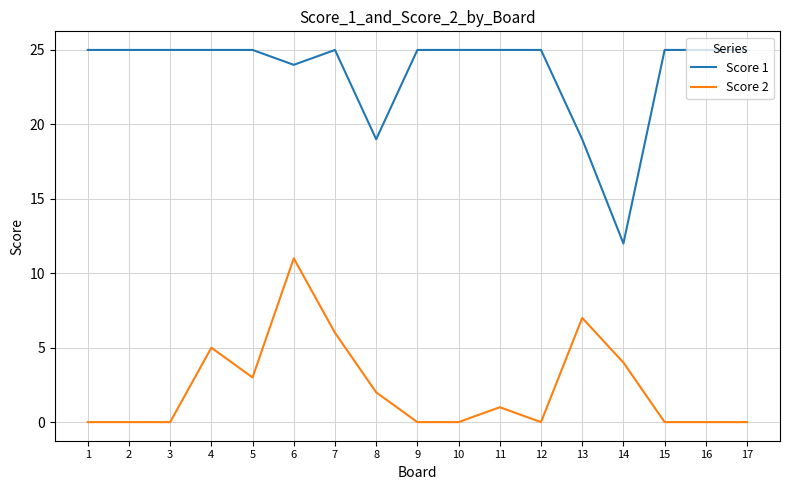

Rank the series by their average value, from highest to lowest.

Score 1, Score 2